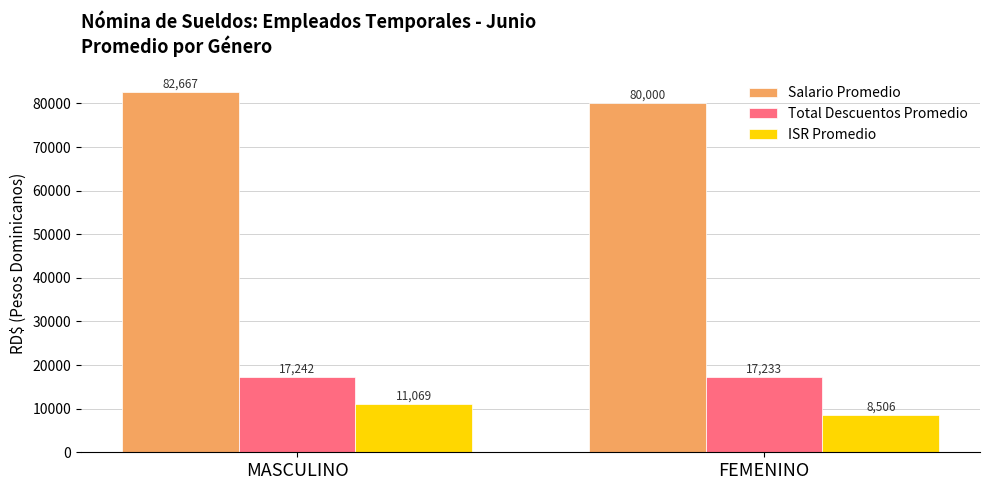

Which series has the widest spread of values?

Salario Promedio